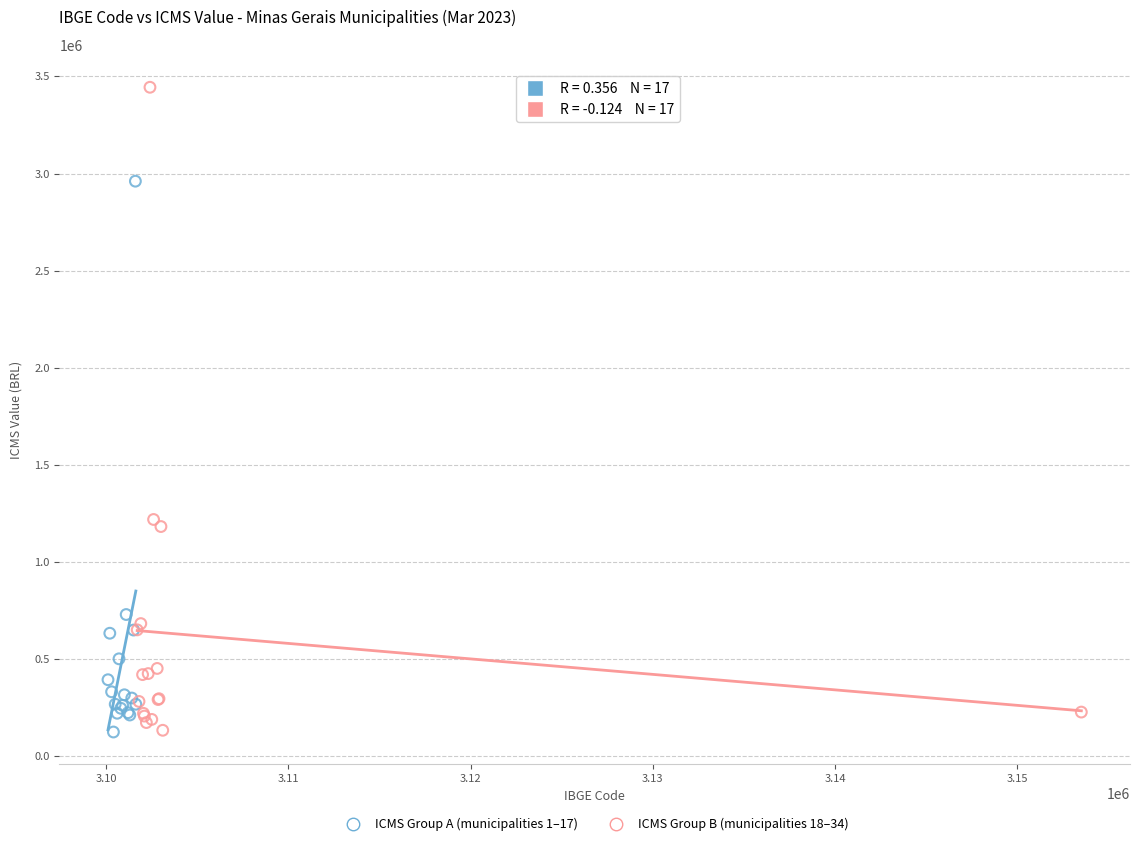

Which series reaches the maximum Y coordinate?

ICMS Group B (municipalities 18–34)